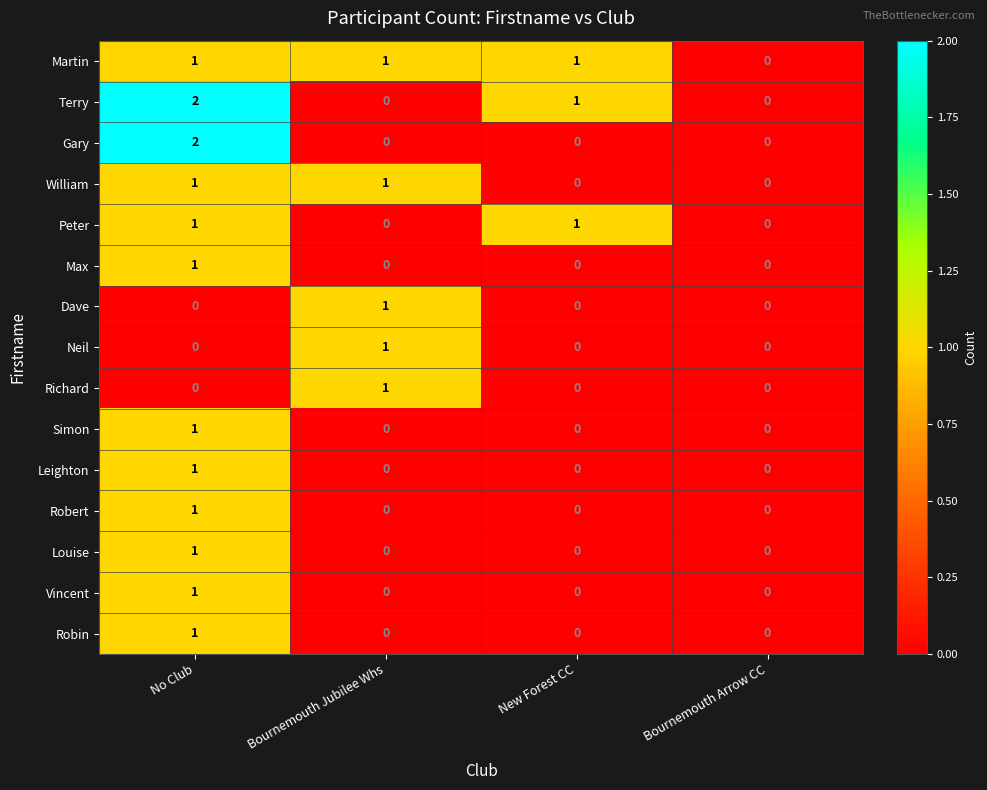

What is the greatest value displayed?

2